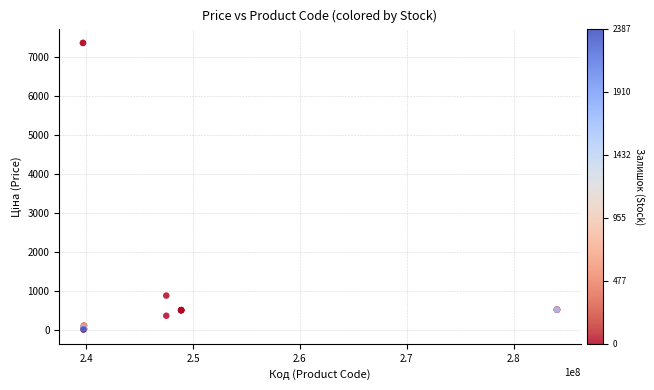

What Y value in the scatter plot is closest to 3687?

884.2